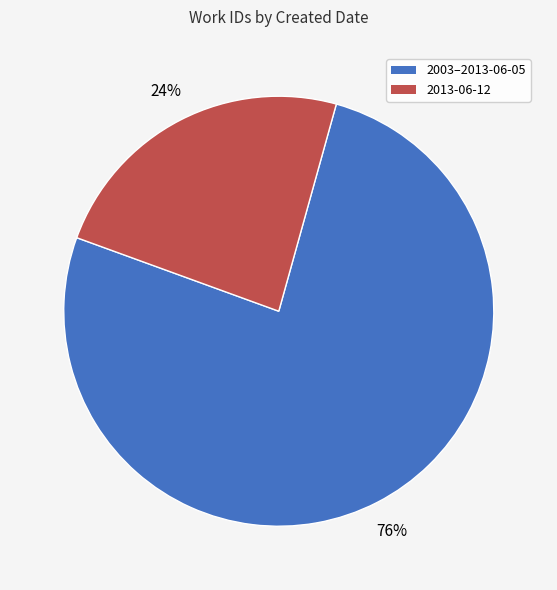

To the nearest percent, what is the difference between the largest and smallest slice percentages?

52%